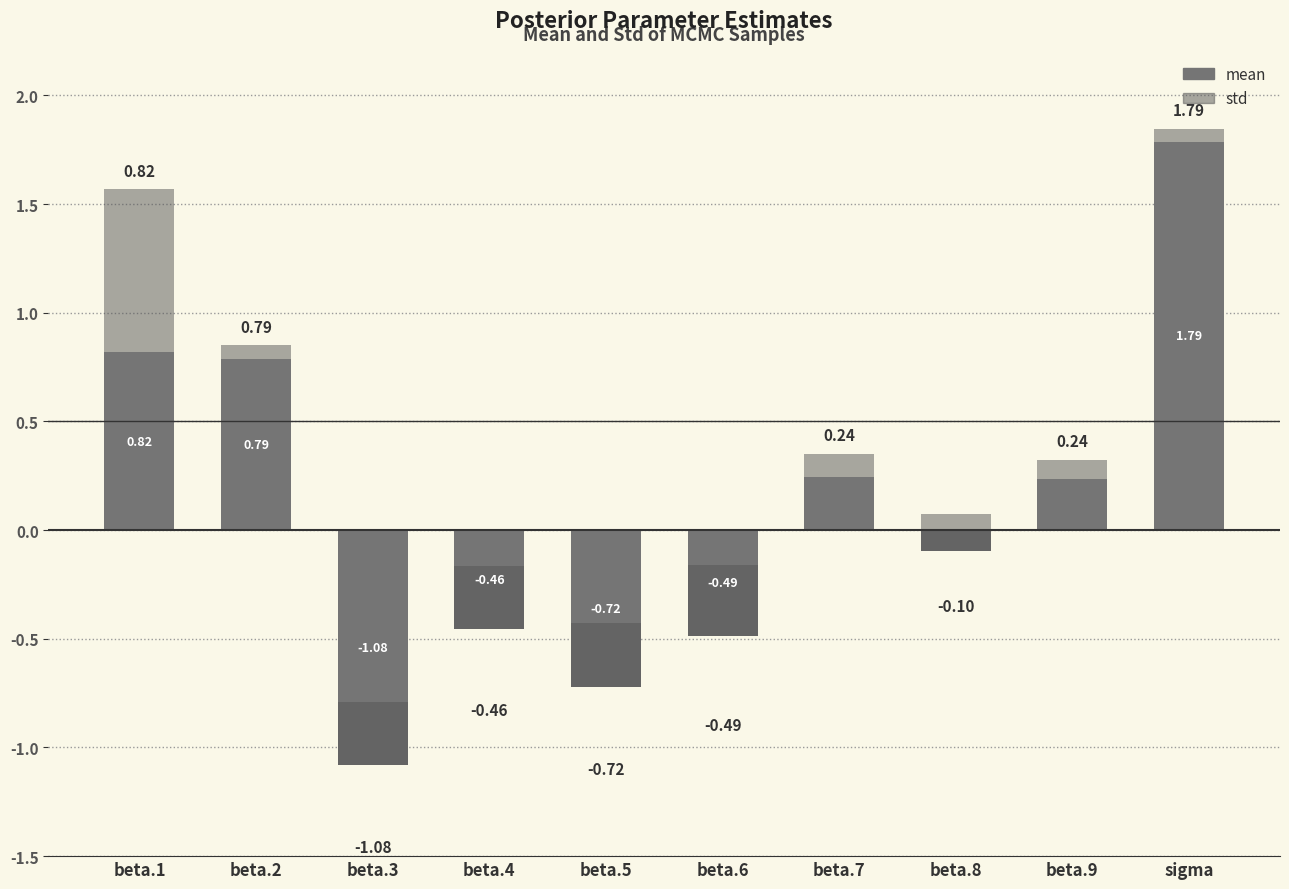

Is it true that mean equals 0.2 at beta.9?

True